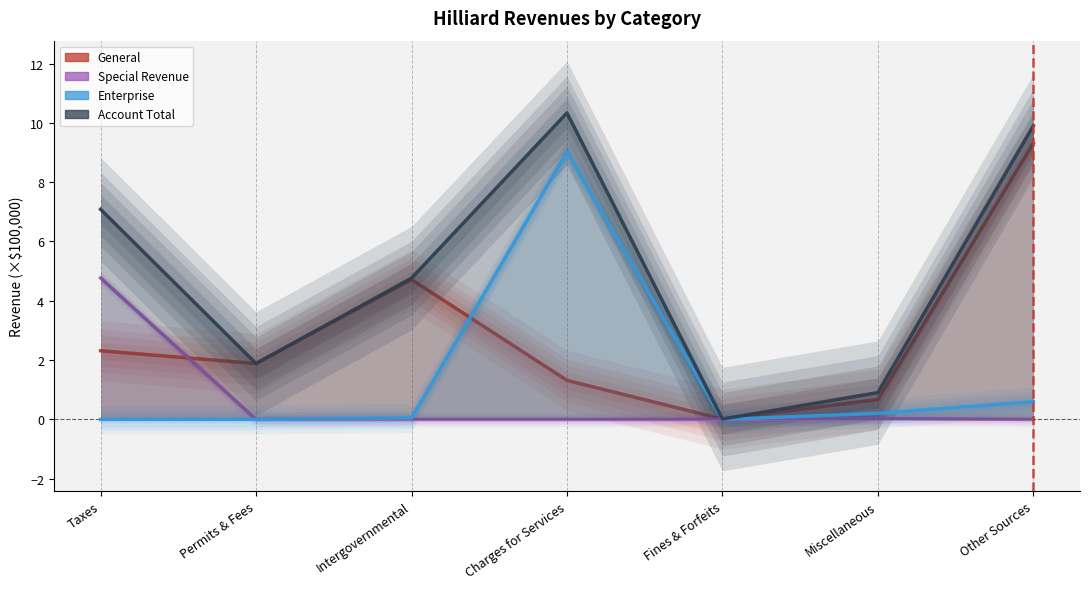

Rank the series by their maximum value, from highest to lowest.

Account Total, General, Enterprise, Special Revenue